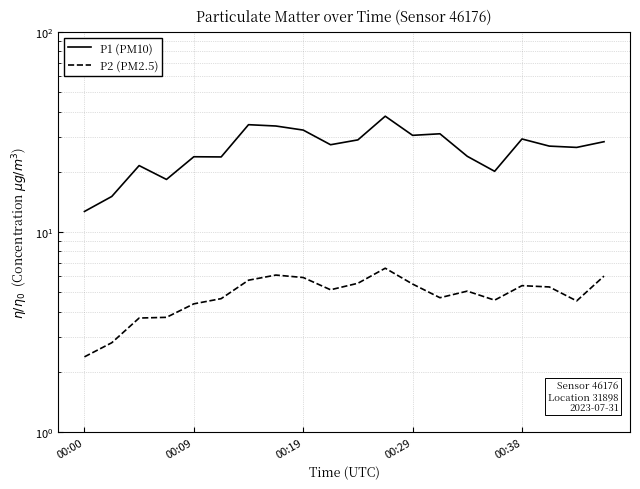

Which has a higher value, 00:00 or 00:09?

00:09